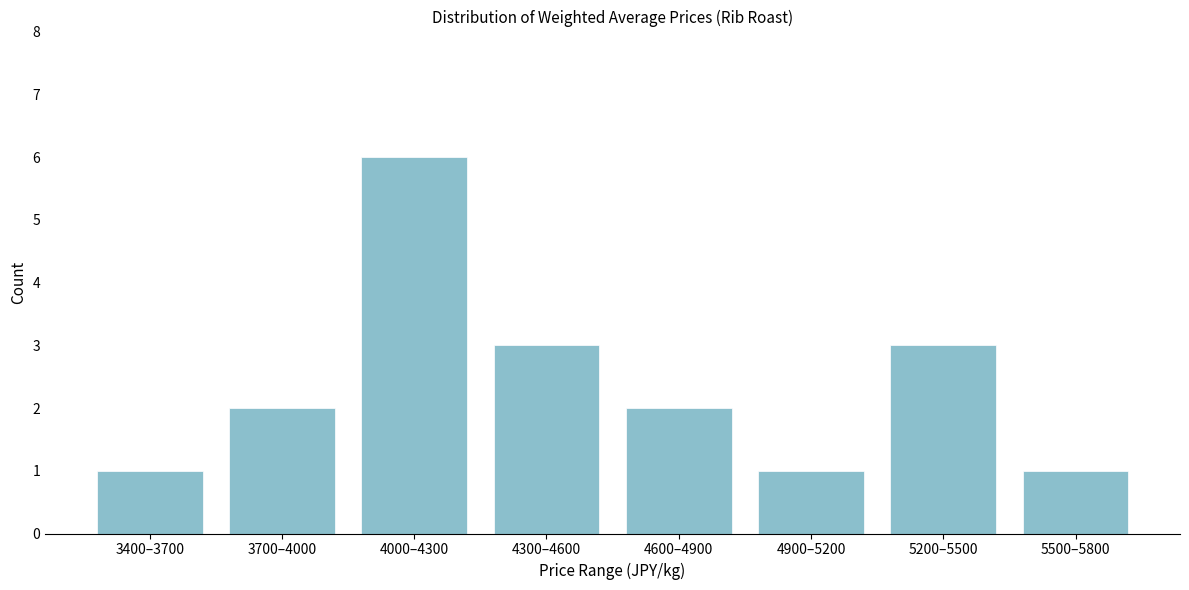

Reading left to right, what are all the values shown in this chart?

1	2	6	3	2	1	3	1